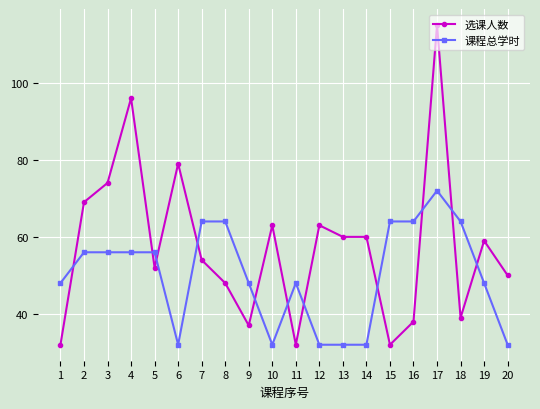

The 选课人数 series shows 79 at 6. True or false?

True